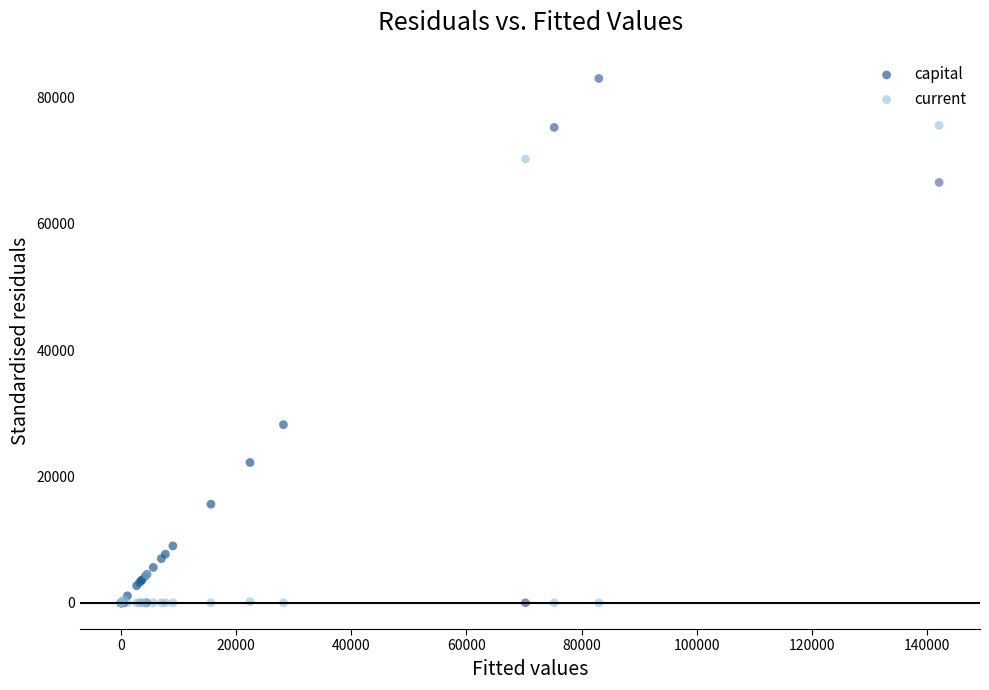

In the current series, what Y value is closest to 37781?

70245.8